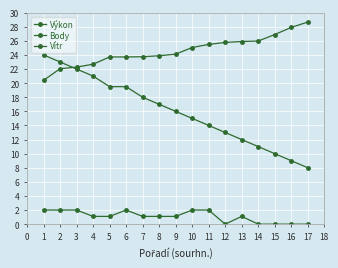

At how many categories does at least one series exceed 12?

17